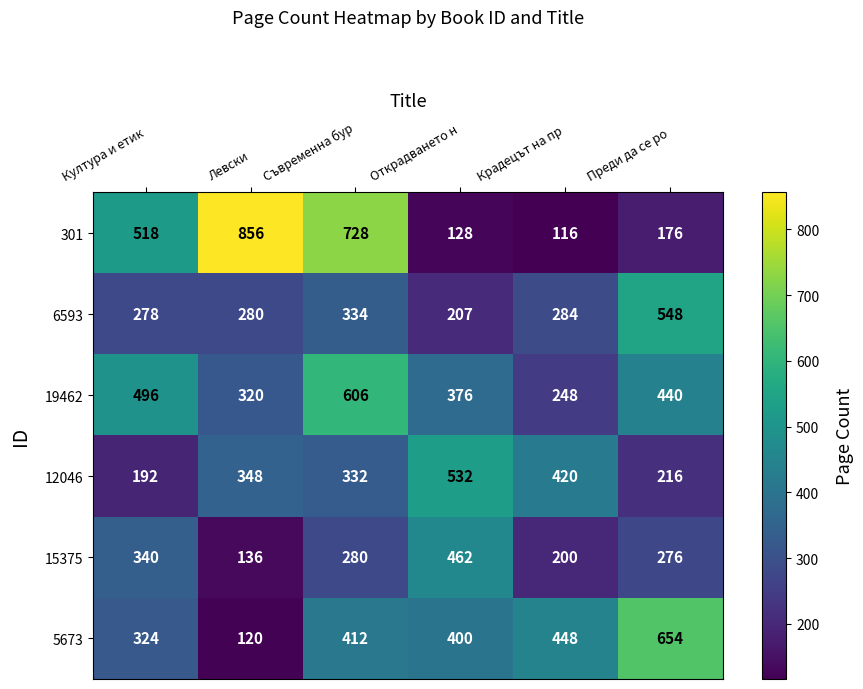

Which category has the lowest value in the 19462 series?

Крадецът на пр